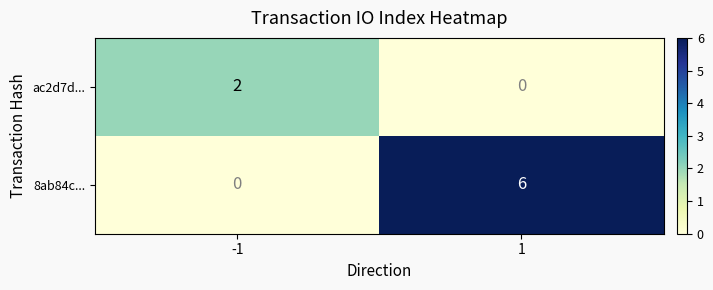

What is the spread (max minus min) of values at -1?

2